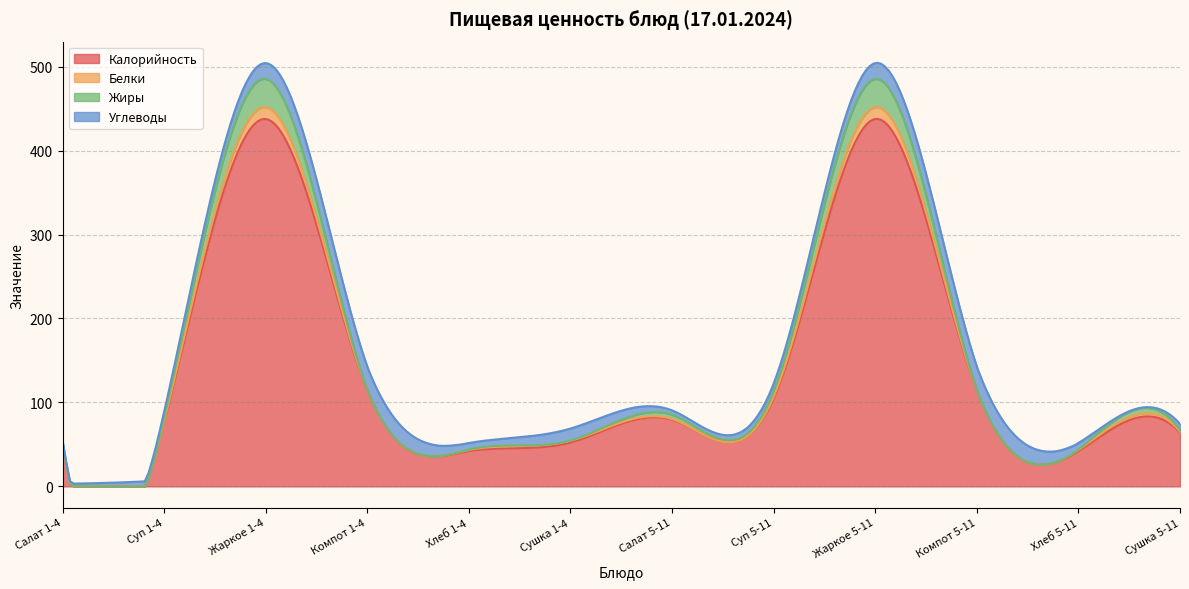

Reading right to left, what are all the values shown in this chart?

Калорийность: Сушка 5-11=64.2	Хлеб 5-11=42.0	Компот 5-11=114.6	Жаркое 5-11=437.7	Суп 5-11=104.7	Салат 5-11=79.4	Сушка 1-4=52.2	Хлеб 1-4=42.0	Компот 1-4=114.6	Жаркое 1-4=437.7	Суп 1-4=76.2	Салат 1-4=47.6
Белки: Сушка 5-11=1.1	Хлеб 5-11=1.4	Компот 5-11=0.1	Жаркое 5-11=14.1	Суп 5-11=2.1	Салат 5-11=0.8	Сушка 1-4=2.1	Хлеб 1-4=1.4	Компот 1-4=0.1	Жаркое 1-4=14.1	Суп 1-4=1.3	Салат 1-4=0.5
Жиры: Сушка 5-11=1.9	Хлеб 5-11=0.5	Компот 5-11=0.1	Жаркое 5-11=33.7	Суп 5-11=6.7	Салат 5-11=5.1	Сушка 1-4=0.3	Хлеб 1-4=0.5	Компот 1-4=0.1	Жаркое 1-4=33.7	Суп 1-4=4.0	Салат 1-4=3.7
Углеводы: Сушка 5-11=7.2	Хлеб 5-11=7.8	Компот 5-11=27.8	Жаркое 5-11=18.9	Суп 5-11=9.1	Салат 5-11=5.2	Сушка 1-4=14.2	Хлеб 1-4=7.8	Компот 1-4=27.8	Жаркое 1-4=18.9	Суп 1-4=7.3	Салат 1-4=3.1